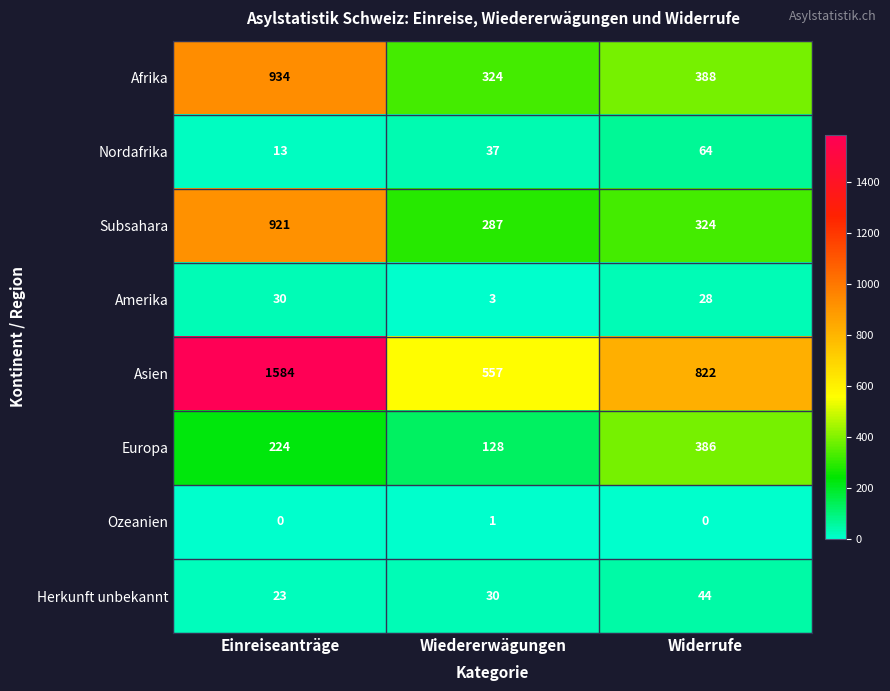

What is the difference between the maximum and second lowest values in the Herkunft unbekannt series?

14